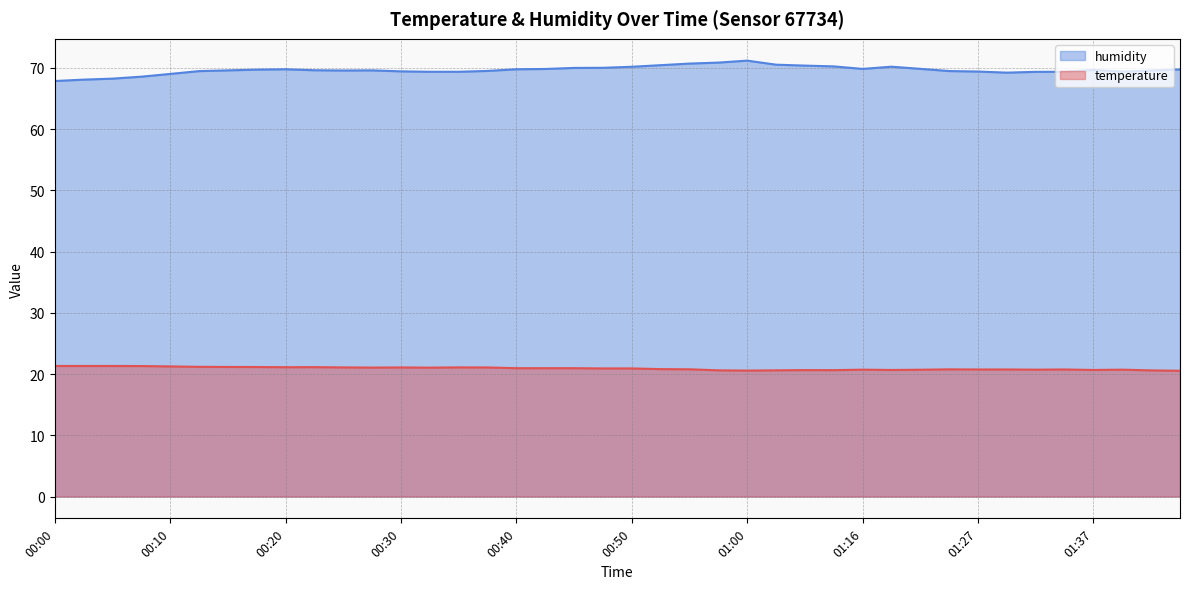

At which category does the chart reach its peak across all series?

01:00